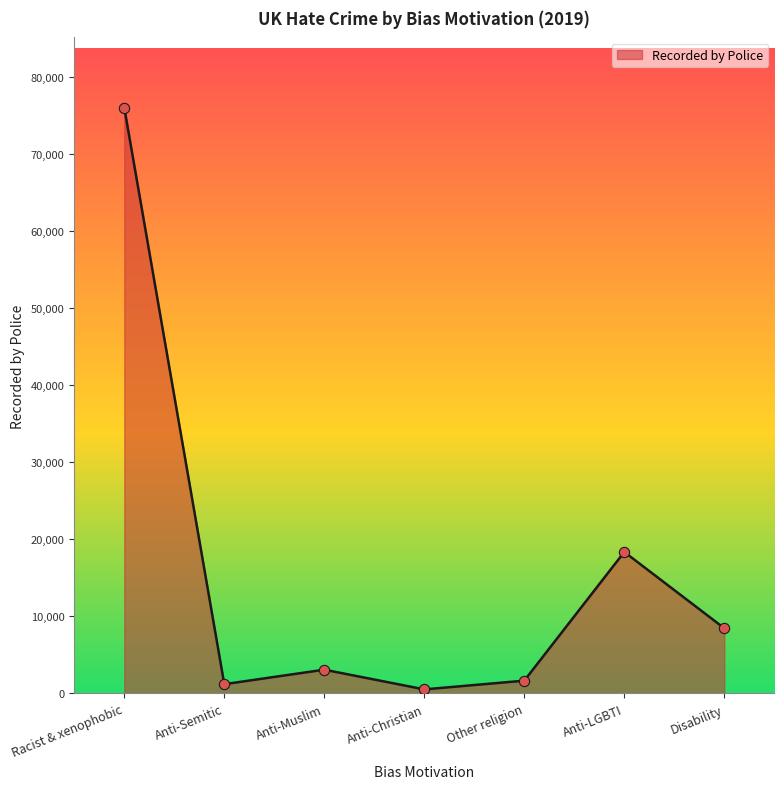

Approximately how many times larger is the value at Anti-Muslim compared to Disability?

0.4